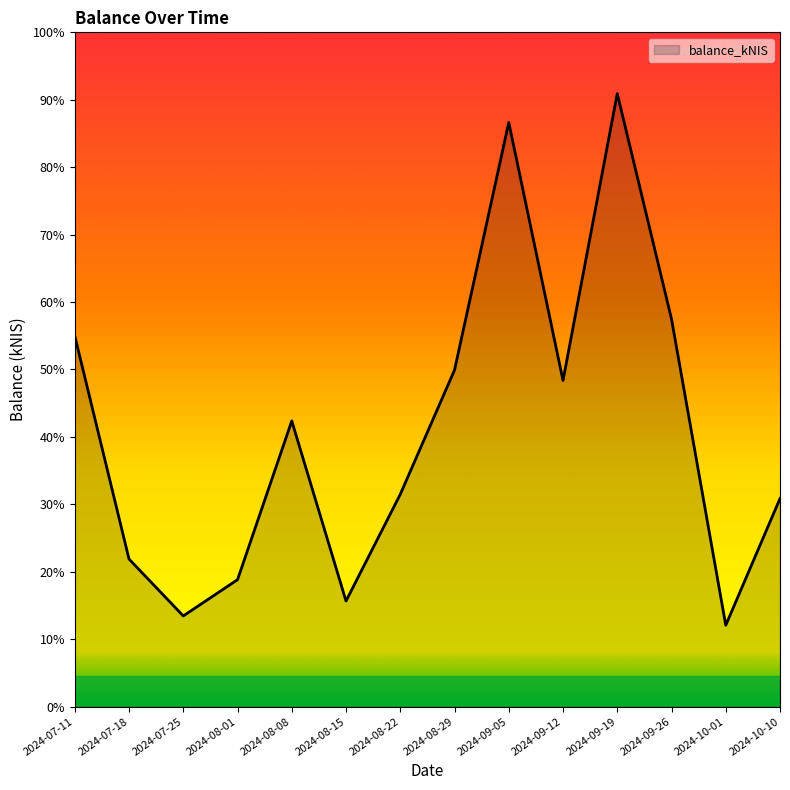

Is this an area chart (filled region under the line)?

Yes